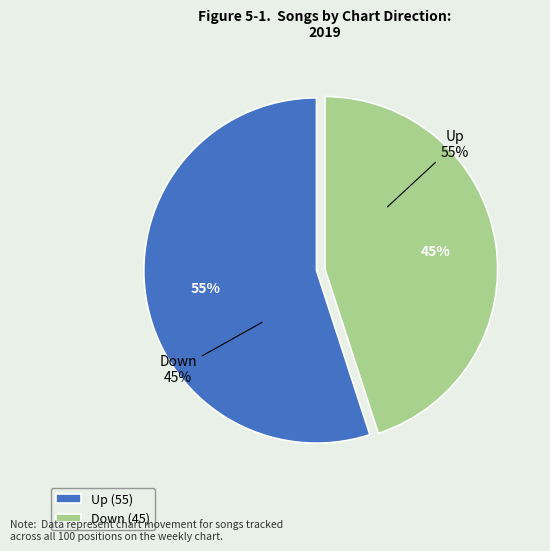

Approximately how many times larger is the value at down compared to up?

0.8